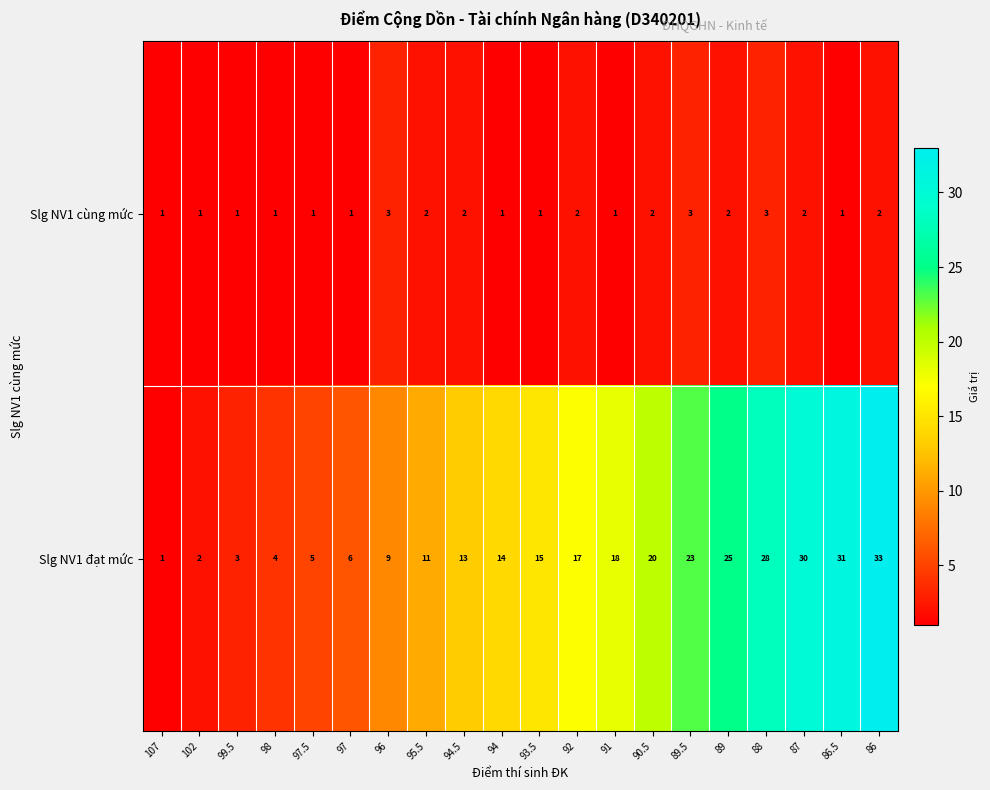

At which category is the sum across all series the highest?

86